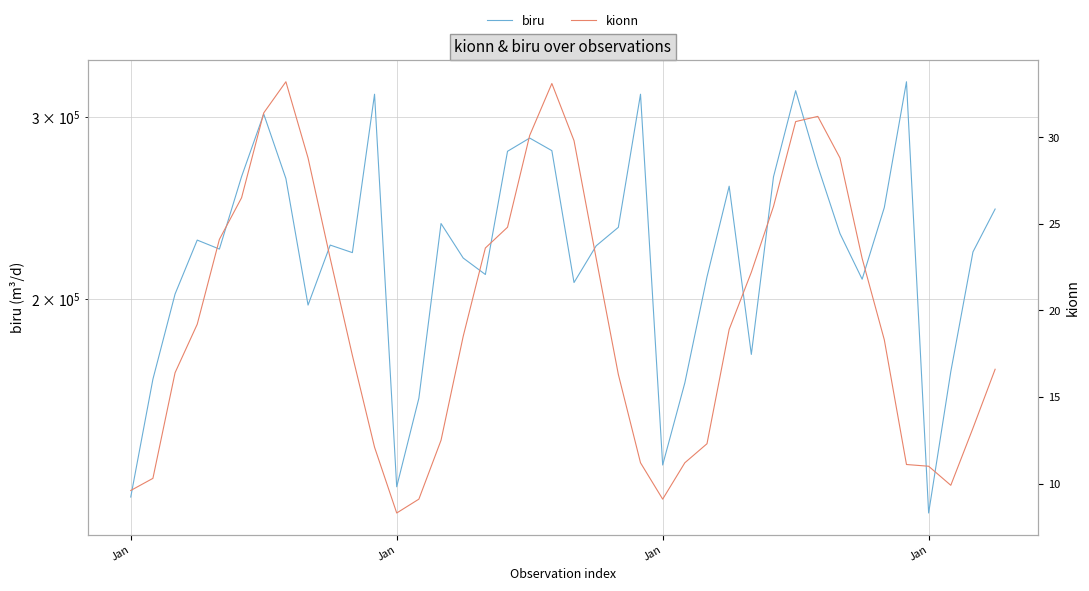

What is the maximum value shown in the chart?

324475.0